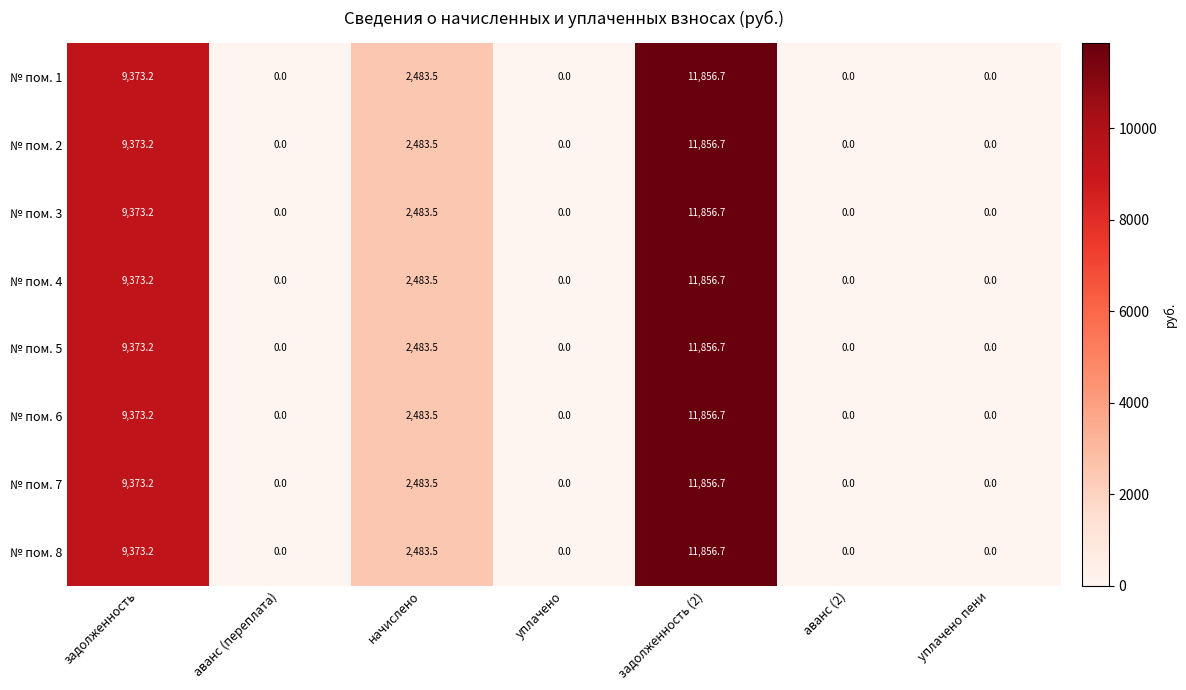

At how many categories does at least one series exceed 2135?

3